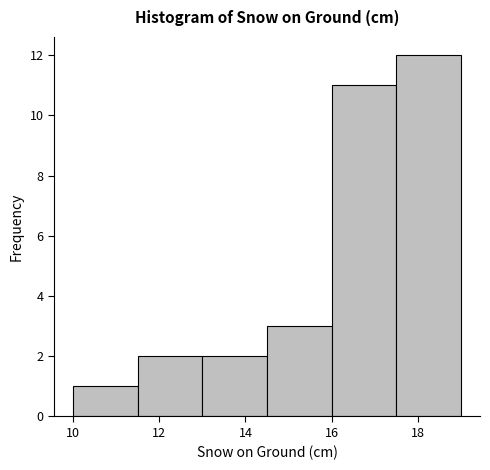

What is the height of the bar covering 16.0 to 17.5 on the x-axis? Neither the bar edges nor the heights are printed on the chart, so give them approximately, as read against the axes.

11